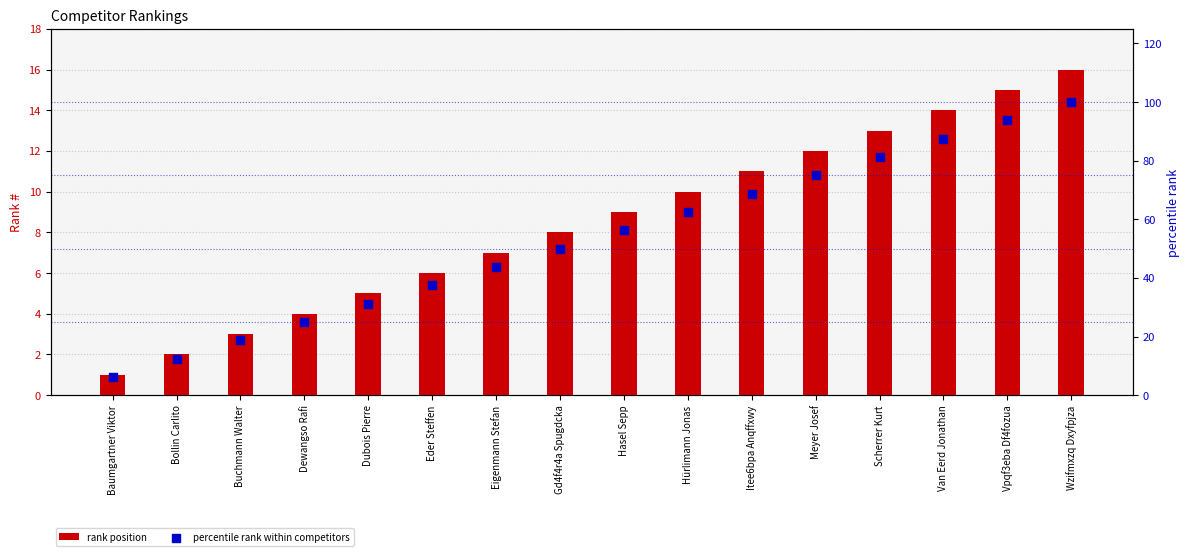

Which series has the largest total across all categories?

percentile rank within competitors